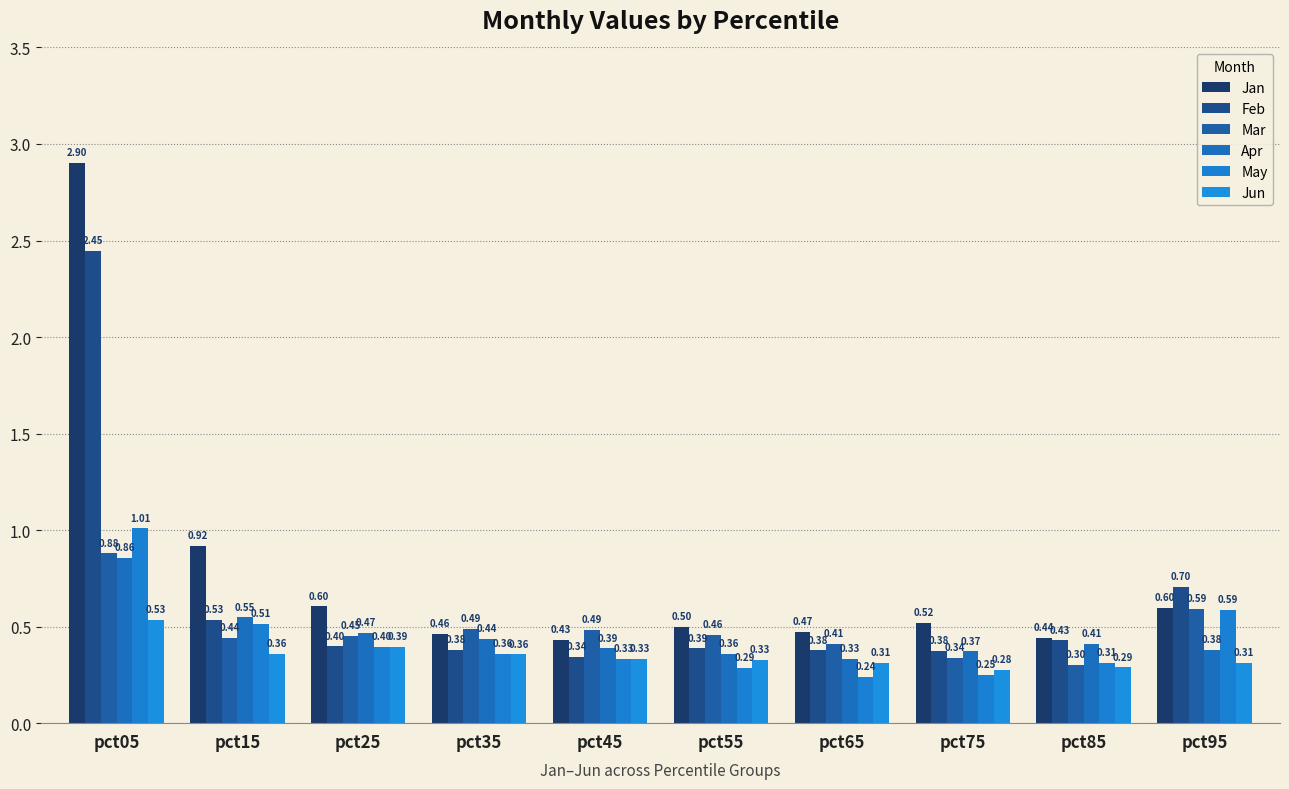

Reading right to left, transcribe all the data shown in this chart.

Jan: 0.6	0.4	0.5	0.5	0.5	0.4	0.5	0.6	0.9	2.9
Feb: 0.7	0.4	0.4	0.4	0.4	0.3	0.4	0.4	0.5	2.4
Mar: 0.6	0.3	0.3	0.4	0.5	0.5	0.5	0.5	0.4	0.9
Apr: 0.4	0.4	0.4	0.3	0.4	0.4	0.4	0.5	0.5	0.9
May: 0.6	0.3	0.3	0.2	0.3	0.3	0.4	0.4	0.5	1.0
Jun: 0.3	0.3	0.3	0.3	0.3	0.3	0.4	0.4	0.4	0.5